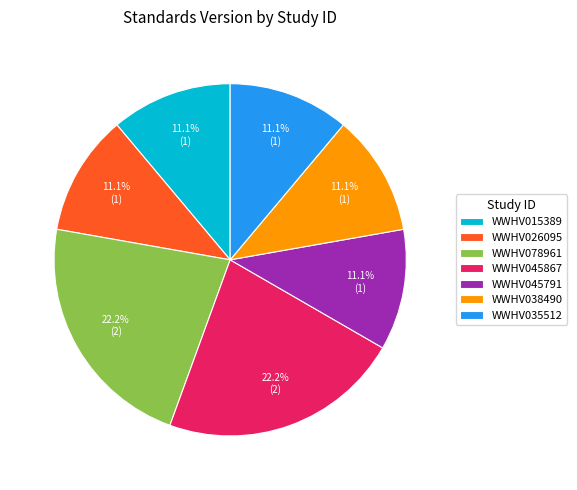

Between WWHV038490 and WWHV045867, which is larger?

WWHV045867